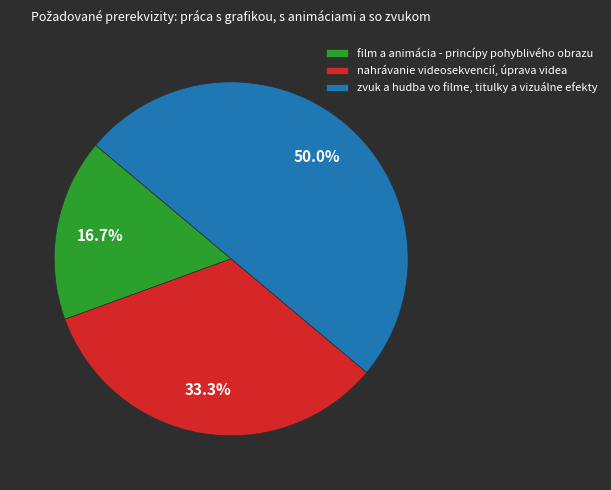

Does nahrávanie videosekvencií, úprava videa represent more than half of the total?

No